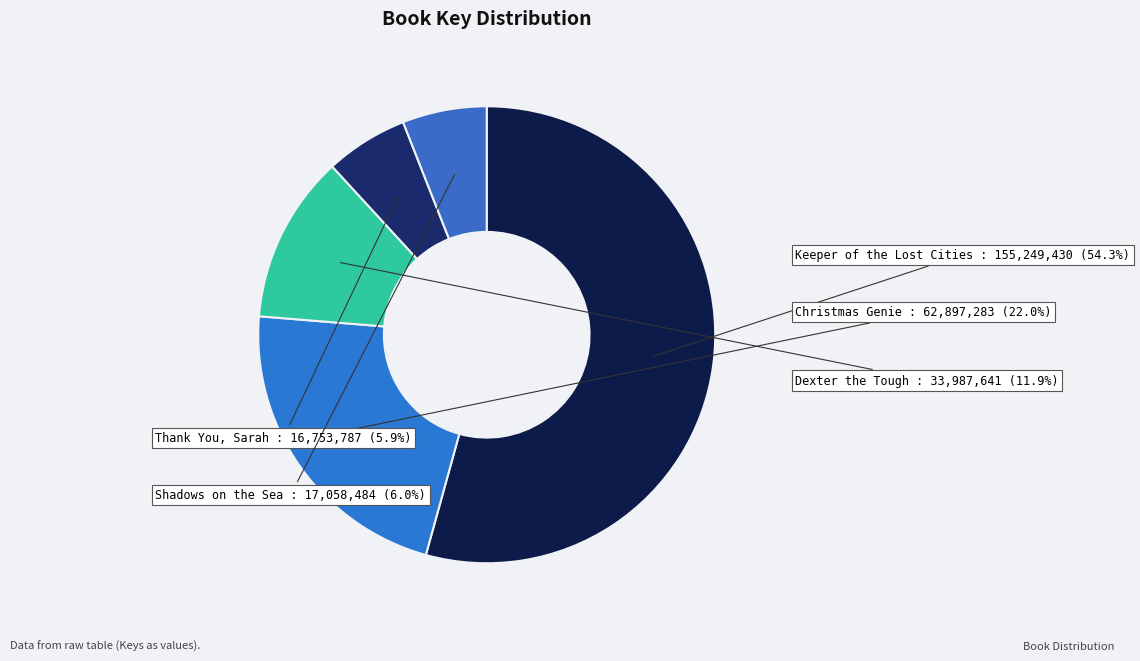

True or false: Christmas Genie accounts for 31% of the total.

False